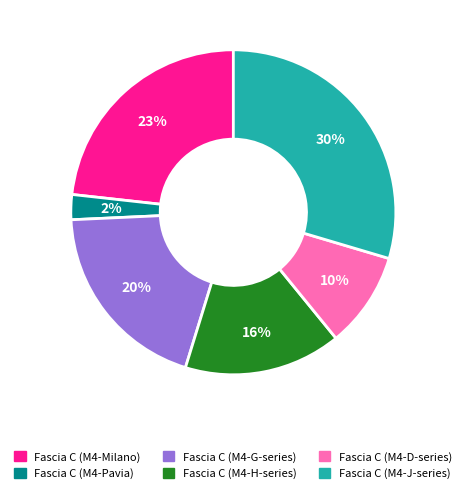

To the nearest percent, what percentage of the pie is Fascia C (M4-D-series)?

10%